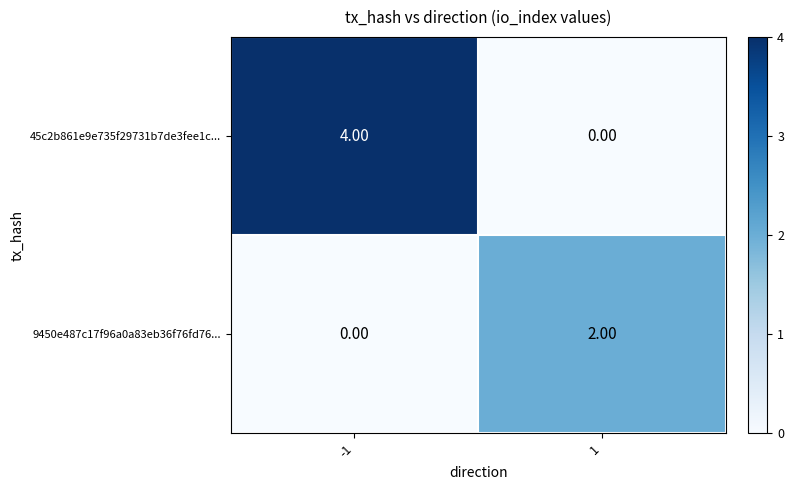

What is the difference between the maximum and minimum values in the 45c2b861e9e735f29731b7de3fee1c... series?

4